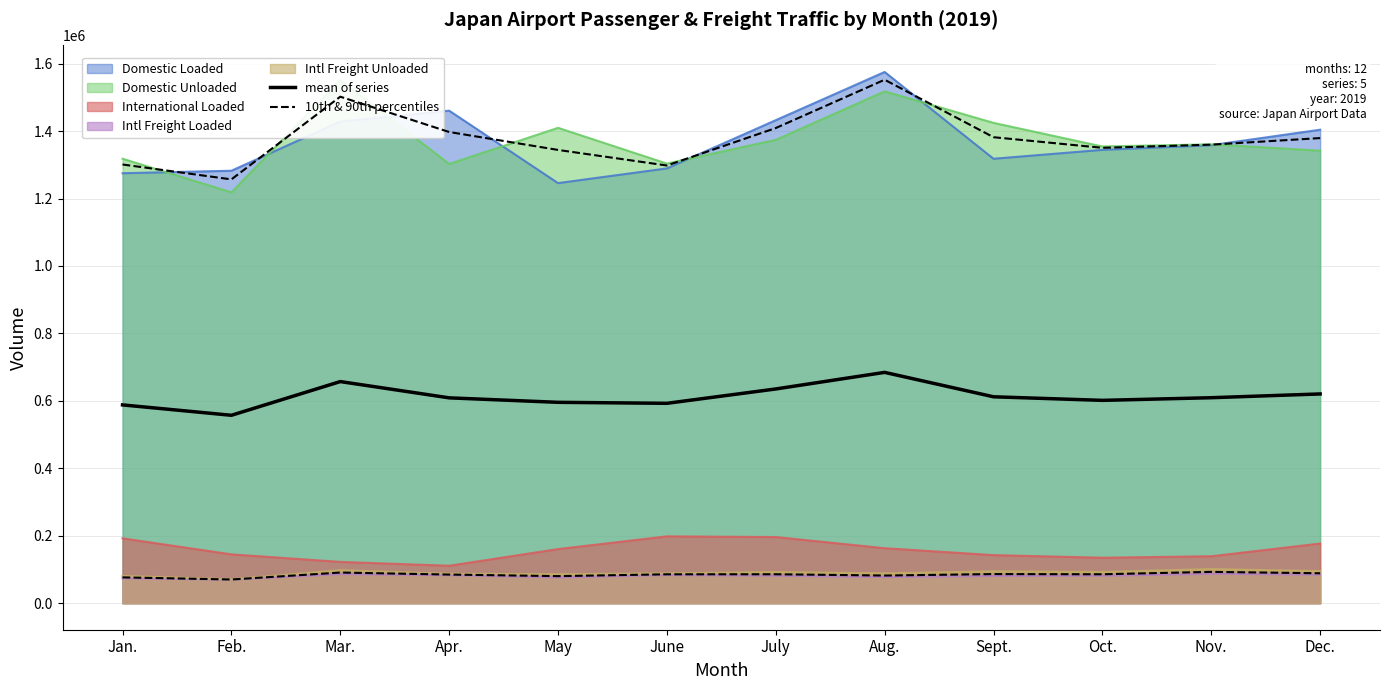

How many interior local valleys does the 10th & 90th percentiles series have?

4